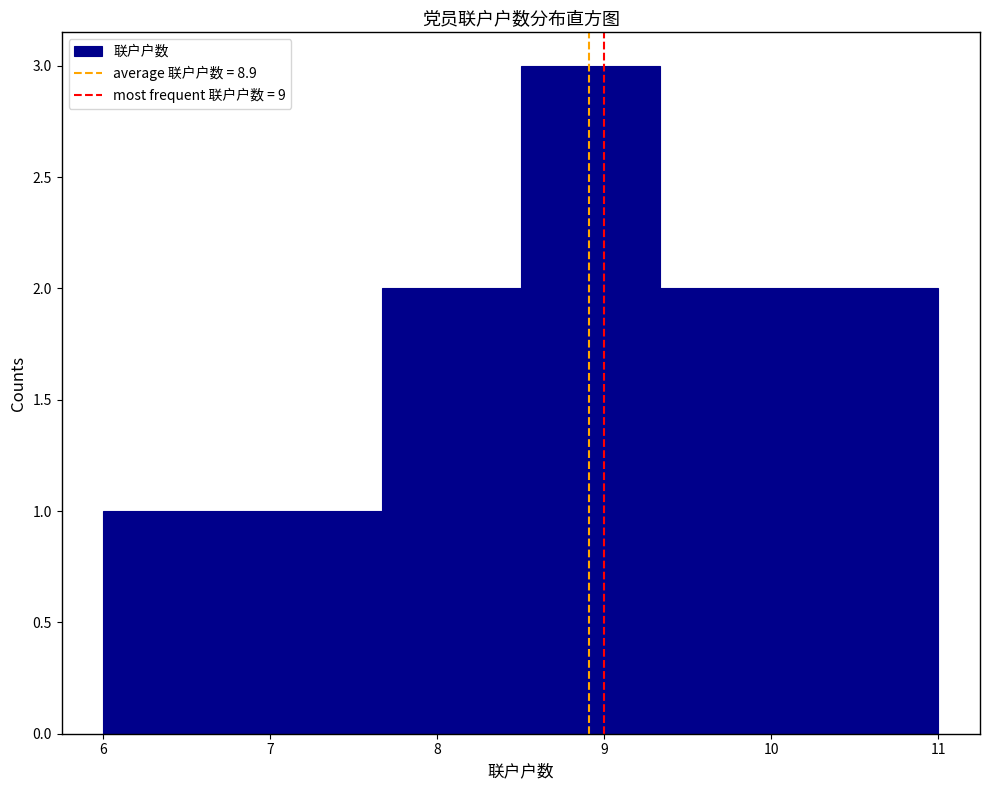

Reading left to right, list every bar in this chart as the range it spans on the x-axis followed by its height. Neither the bar edges nor the heights are printed on the chart, so give them approximately, as read against the axes.

6.0 to 6.8: 1
6.8 to 7.7: 1
7.7 to 8.5: 2
8.5 to 9.3: 3
9.3 to 10.2: 2
10.2 to 11.0: 2